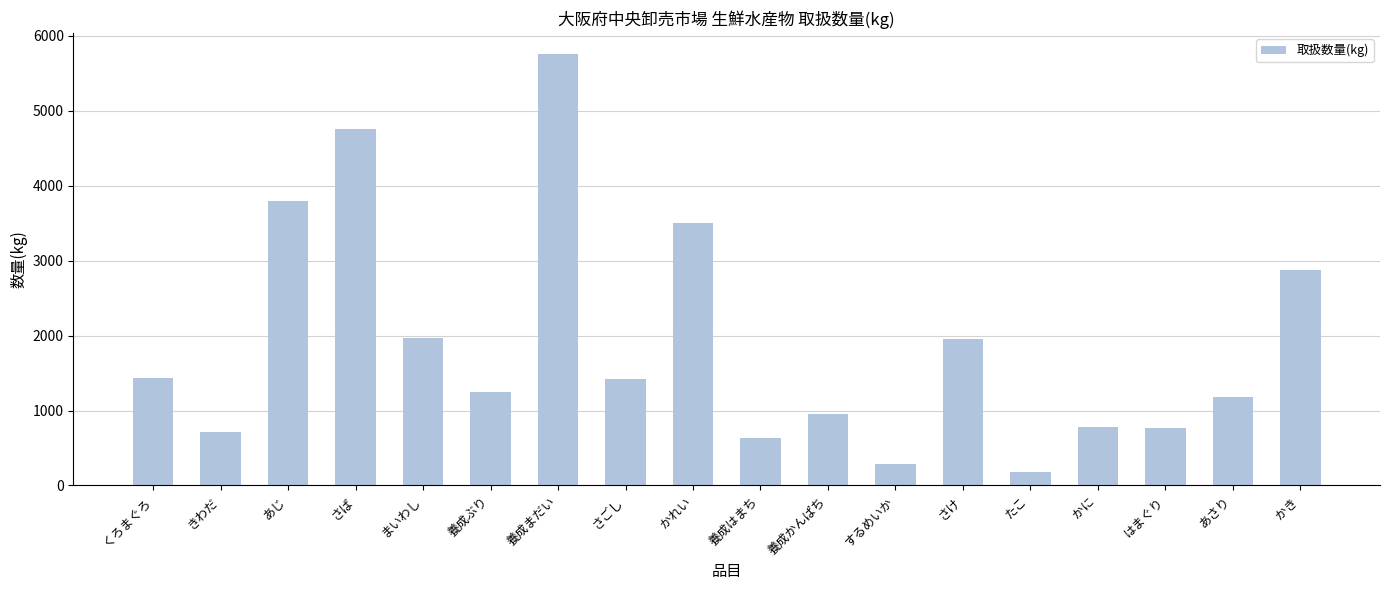

Between たこ and くろまぐろ, which is larger?

くろまぐろ